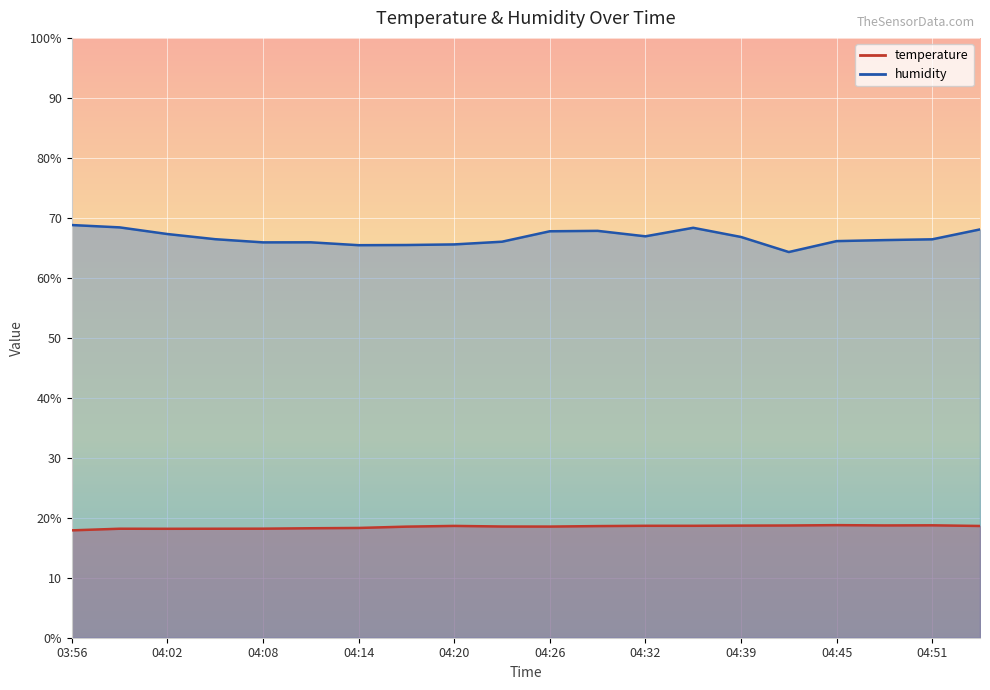

The value of temperature at 04:42 is 25.7. True or false?

False